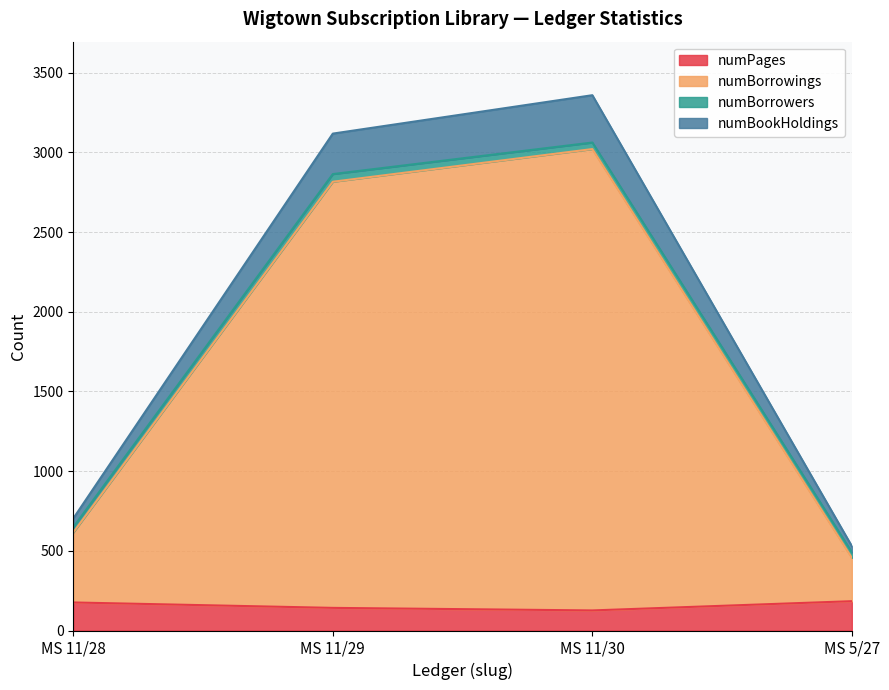

List the labels in order of numBorrowings value, largest first.

MS 11/30, MS 11/29, MS 11/28, MS 5/27